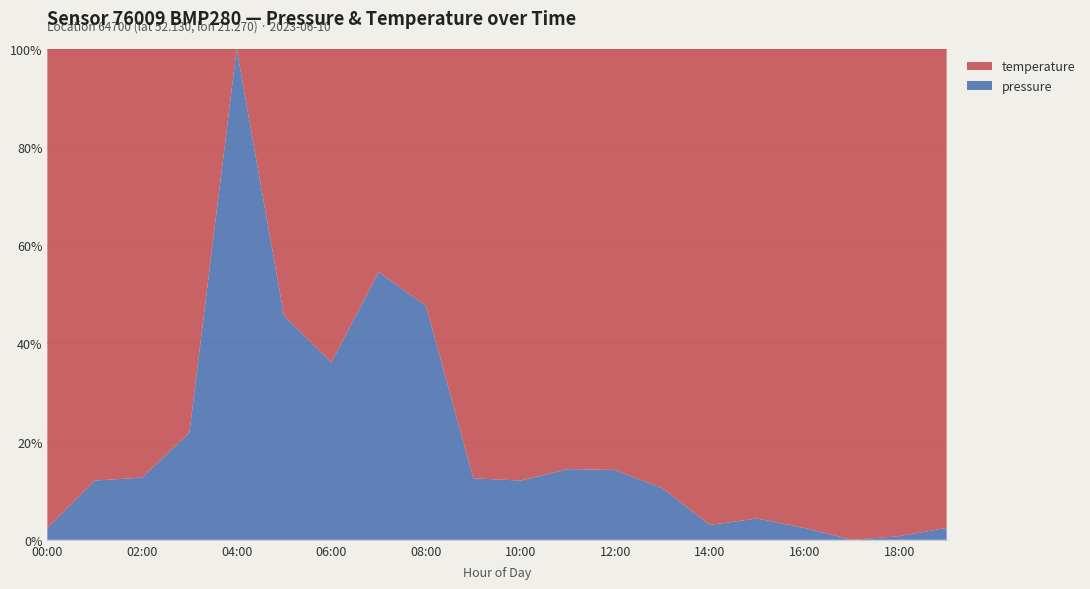

Reading left to right, what are all the values shown in this chart?

pressure: 100544.4	100555.2	100557.4	100558.2	100571.8	100566.6	100558.4	100553.4	100559.7	100552.9	100555.2	100554.9	100556.4	100553.2	100545.2	100546.4	100544.4	100541.4	100542.2	100544.4
temperature: 25.8	25.8	25.8	25.8	25.7	25.7	25.7	25.7	25.7	25.8	25.8	25.8	25.8	25.8	25.8	25.8	25.8	25.8	25.8	25.8